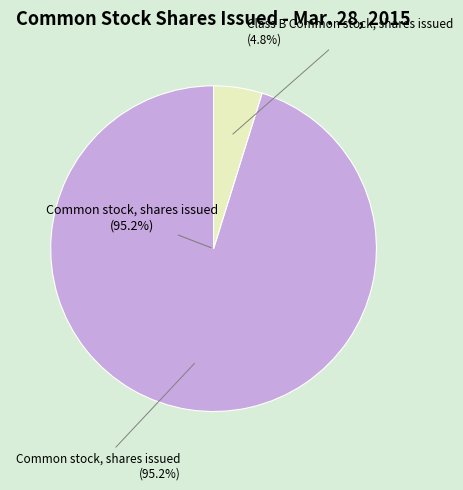

Rank the categories by value from lowest to highest.

Class B Common stock, shares issued, Common stock, shares issued